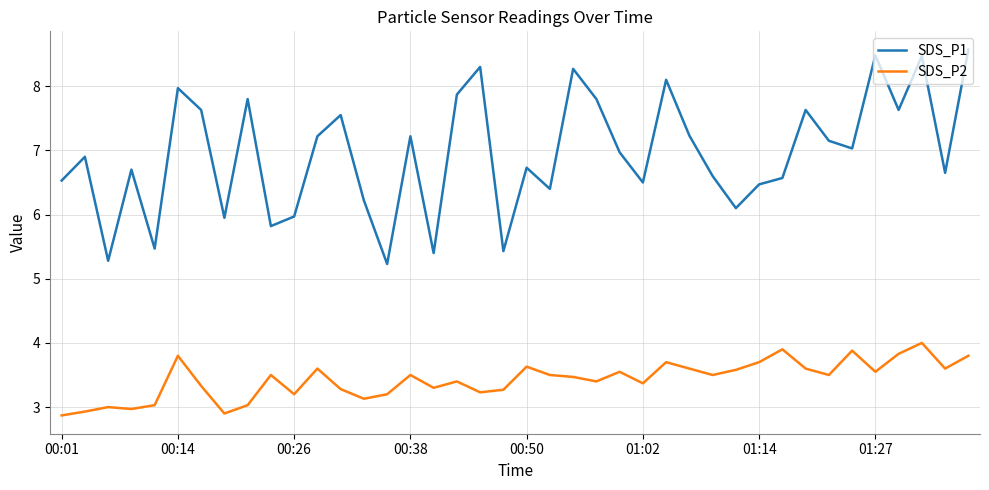

What is the average value of the SDS_P1 series?

6.9